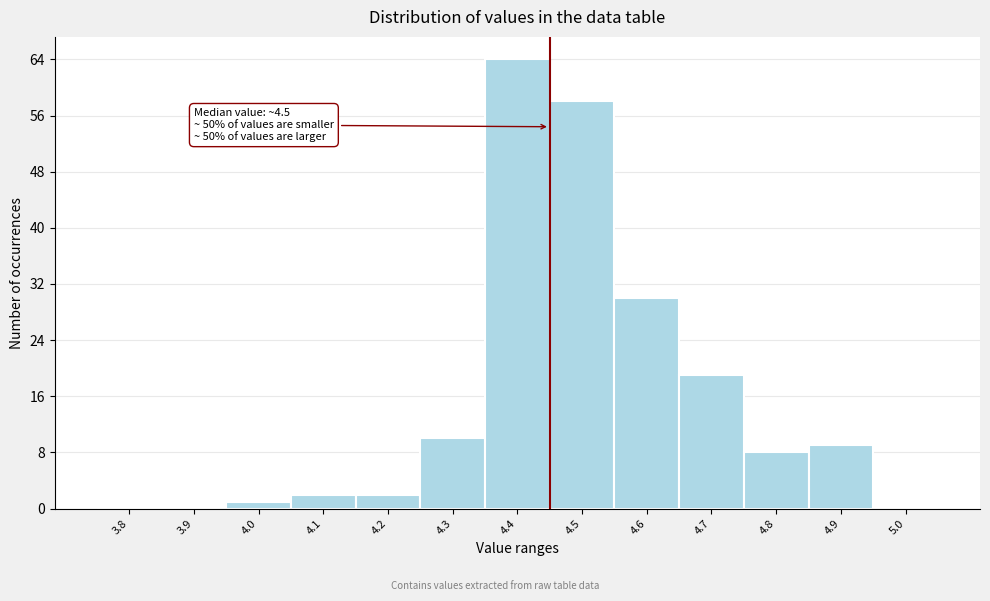

Reading left to right, what are all the values shown in this chart?

3.8=0	3.9=0	4.0=1	4.1=2	4.2=2	4.3=10	4.4=64	4.5=58	4.6=30	4.7=19	4.8=8	4.9=9	5.0=0